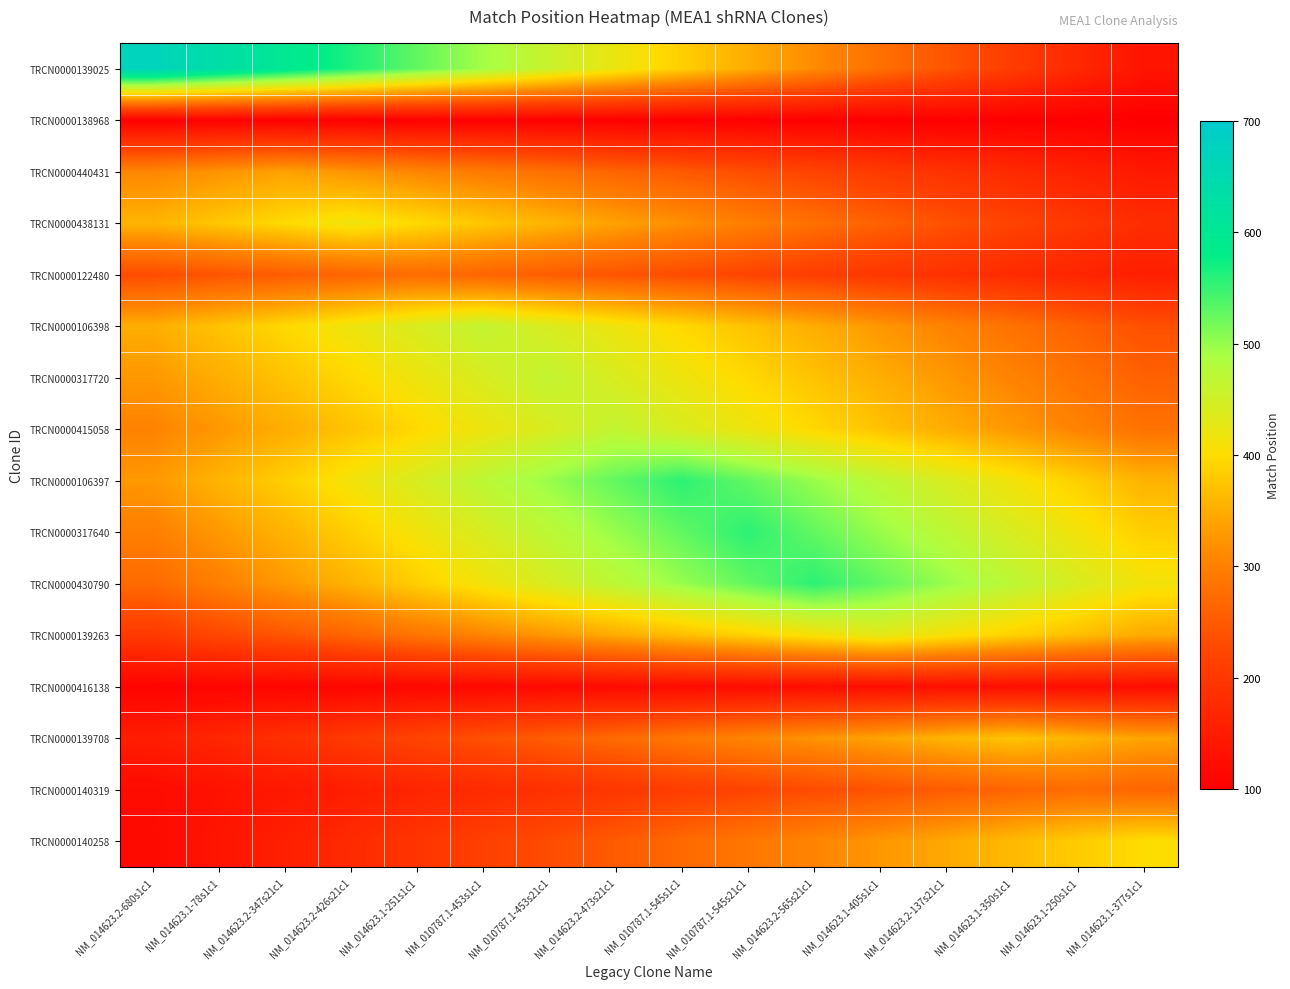

At how many categories does at least one series exceed 331?

16